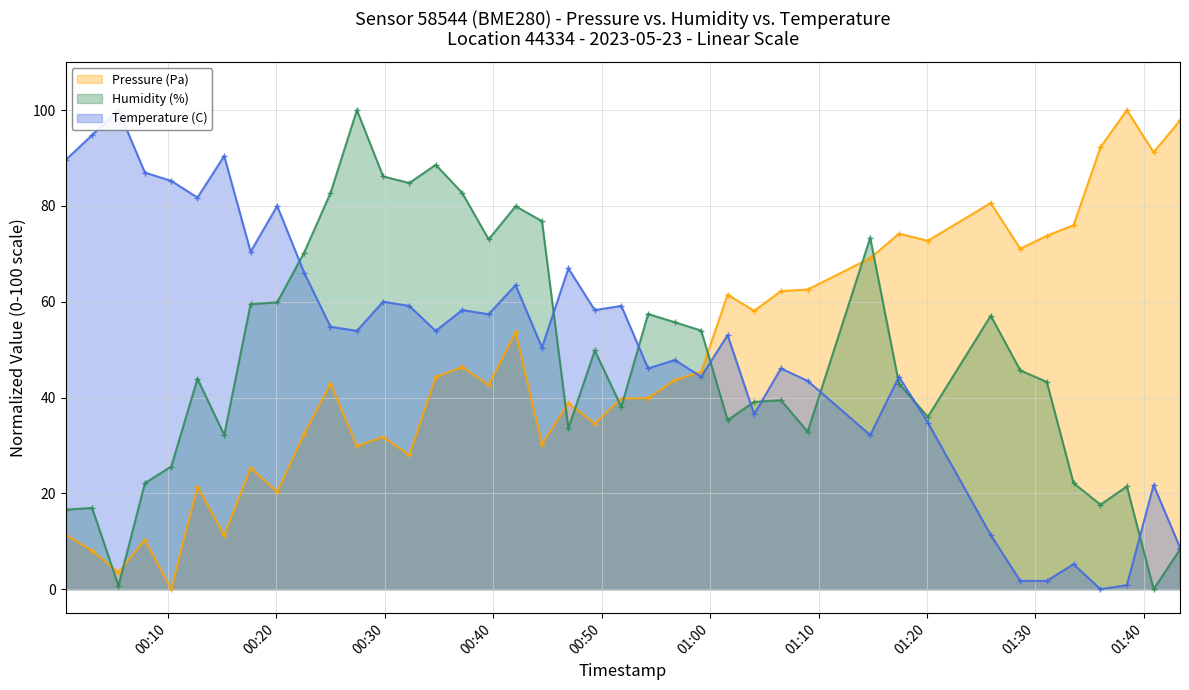

True or false: Humidity (%) and Pressure (Pa) intersect in this chart.

True